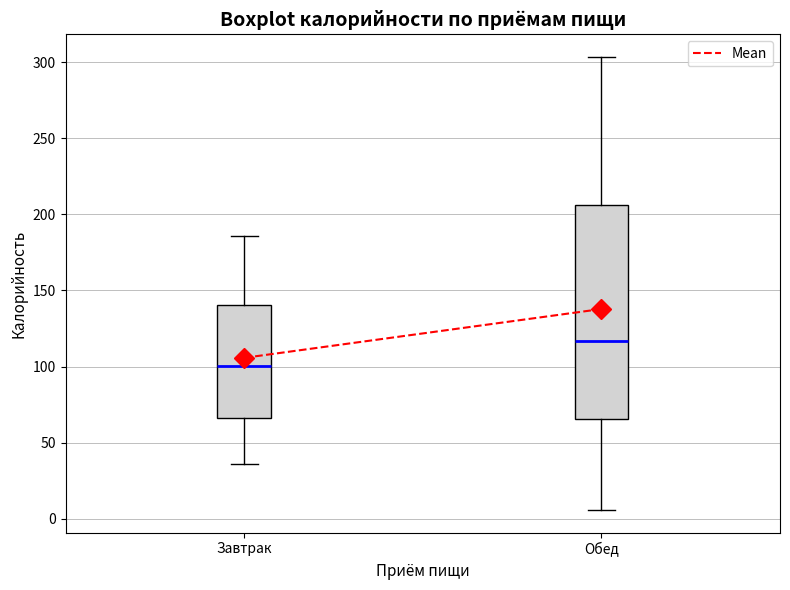

Which box is the tallest, from its lower edge to its upper edge?

Обед